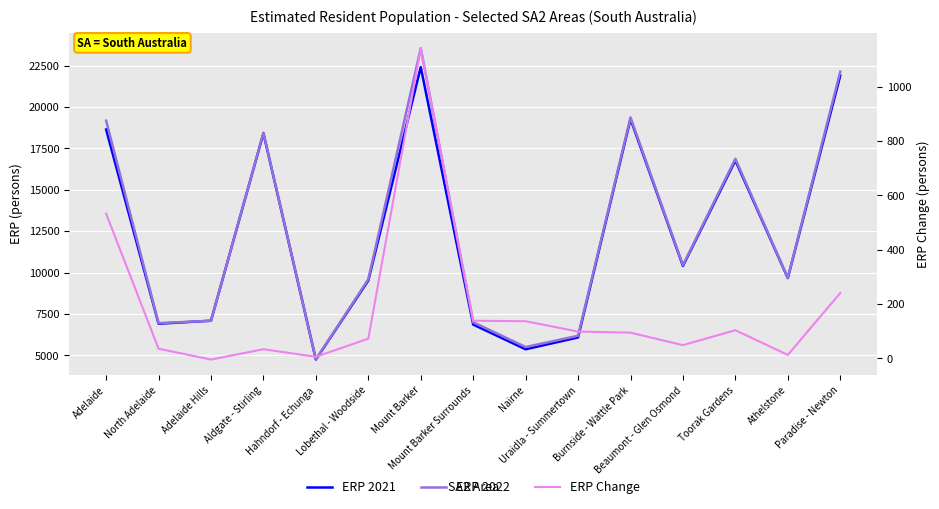

Does the chart display data point markers on the line(s)?

No